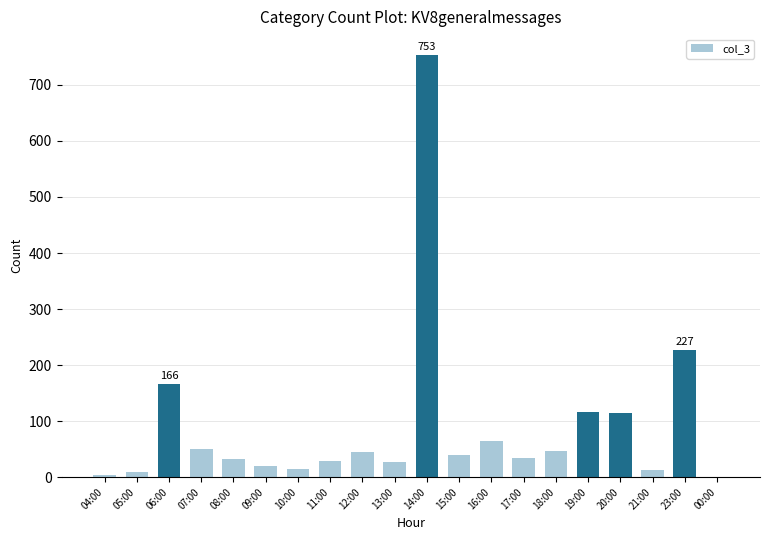

What is the ratio of the value at 12:00 to the value at 14:00?

0.1